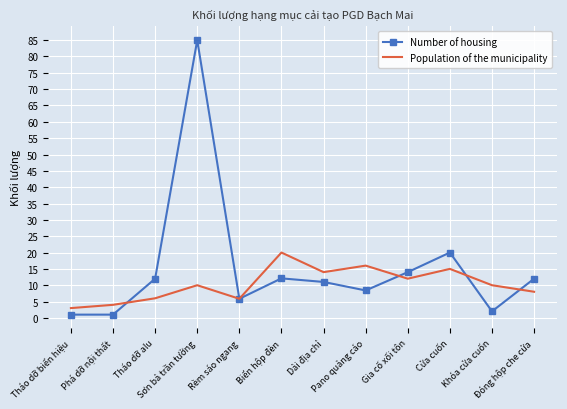

List the series in order of their overall mean, highest first.

Number of housing, Population of the municipality